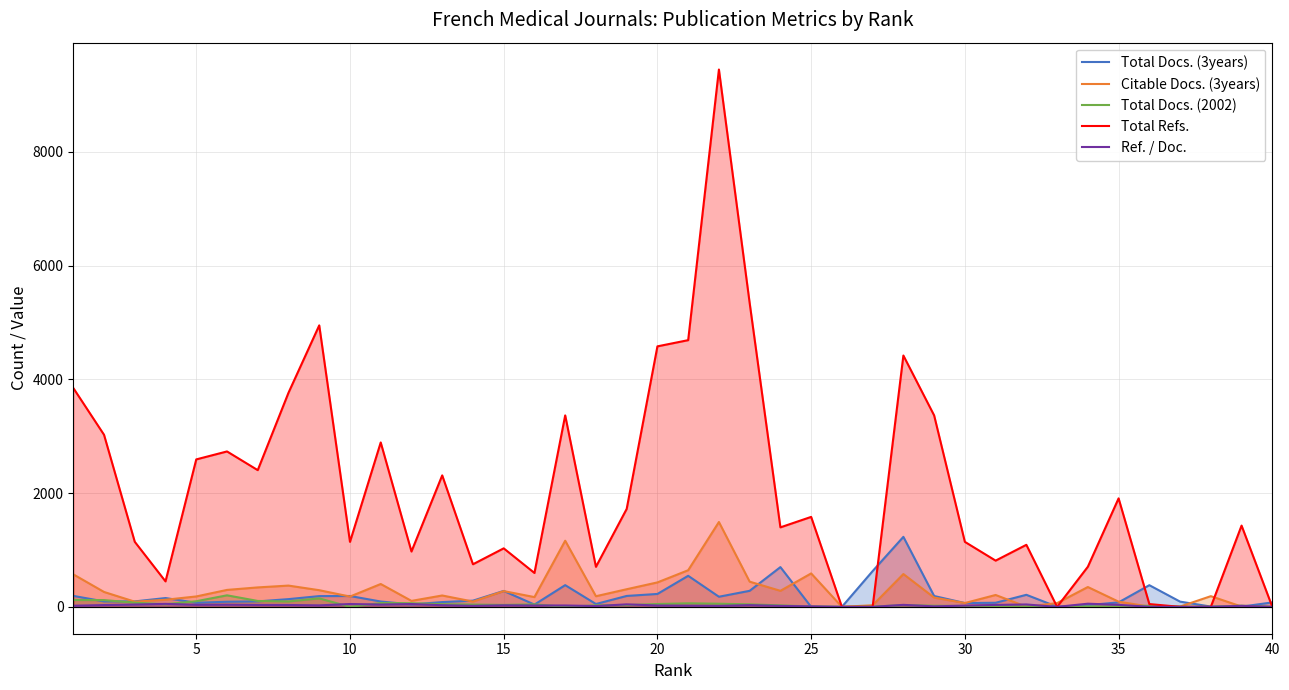

Which series has the largest range (max minus min)?

Total Refs.